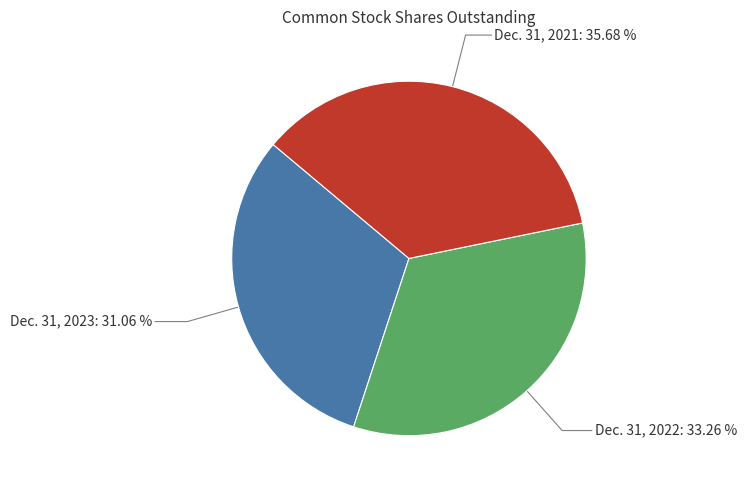

Does any single category account for the majority?

No